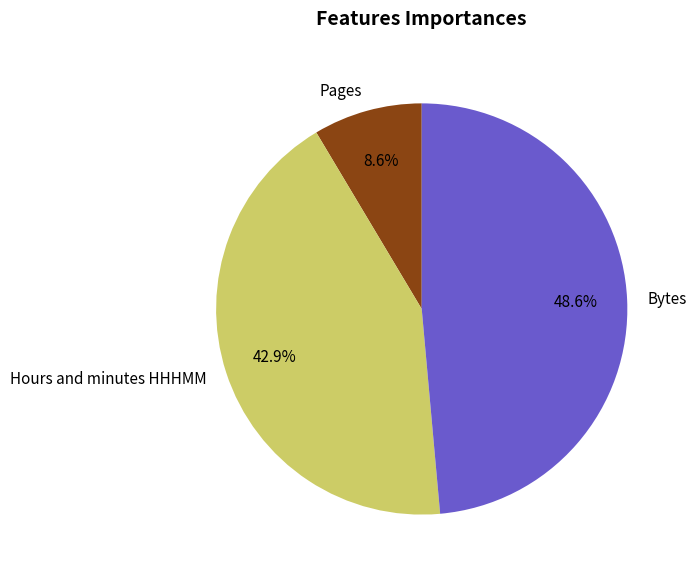

How many segments does this pie chart have?

3